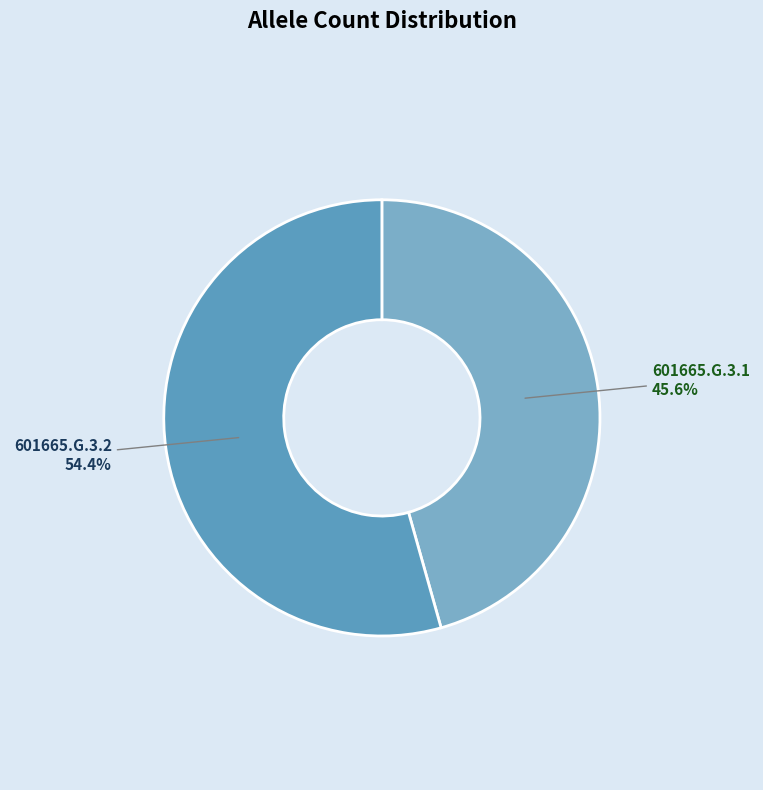

Count the number of slices in the pie.

2